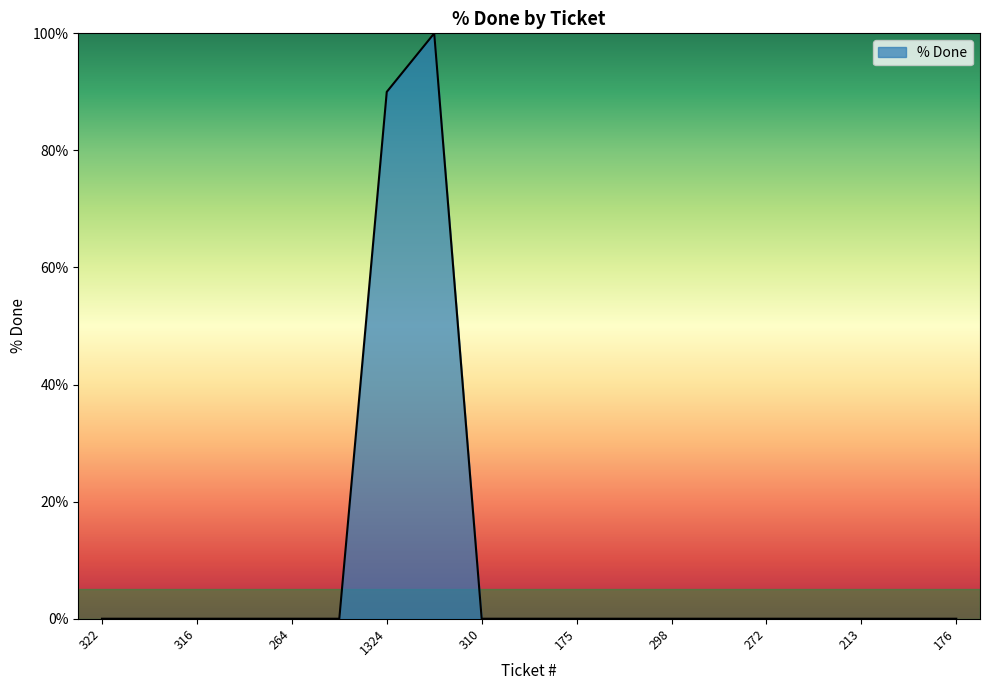

What is the average value?

10